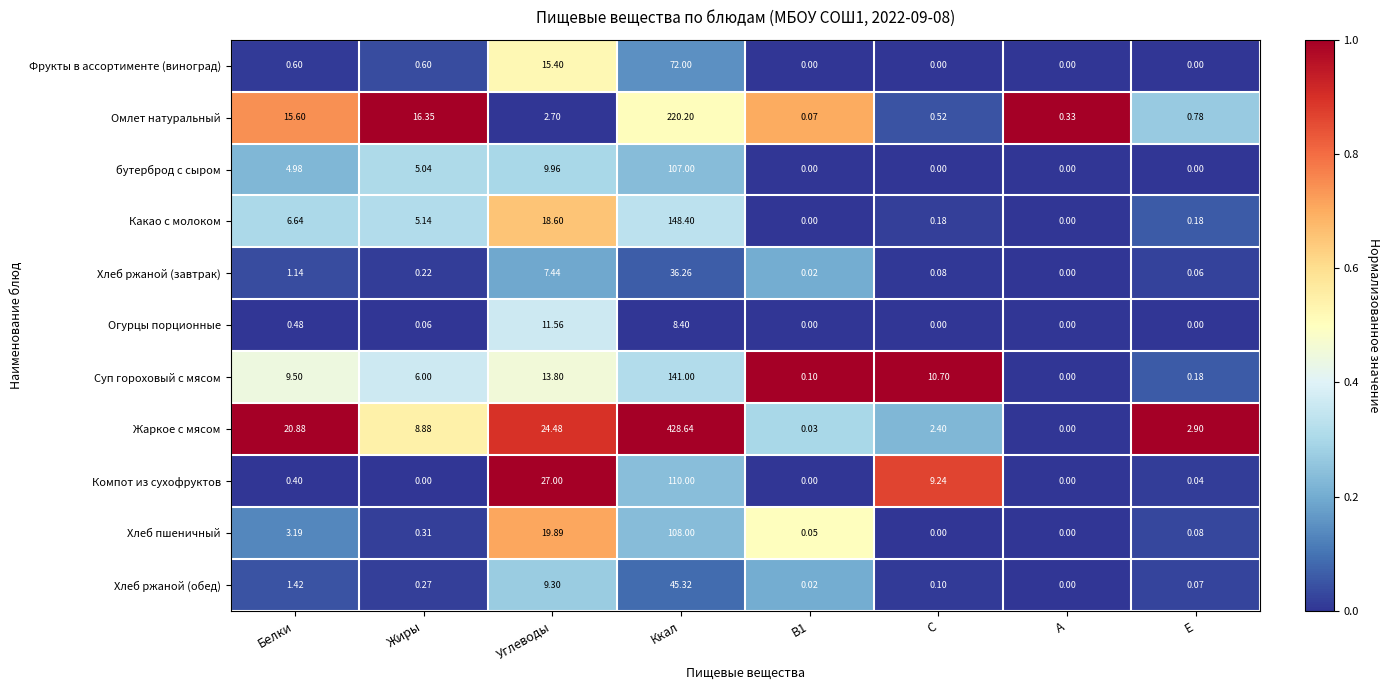

What is the total value across all series at Ккал?

1425.2